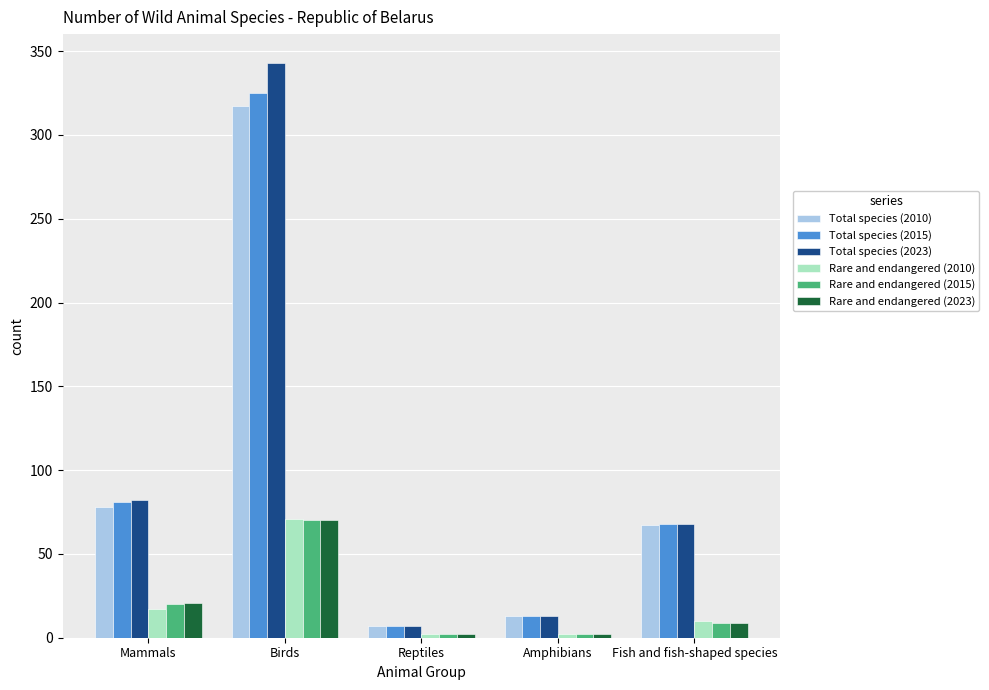

Which series has the widest spread of values?

Total species (2023)